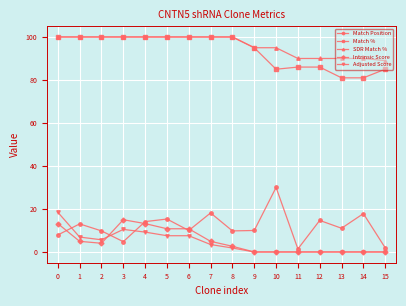

Which series has the widest spread of values?

Match Position